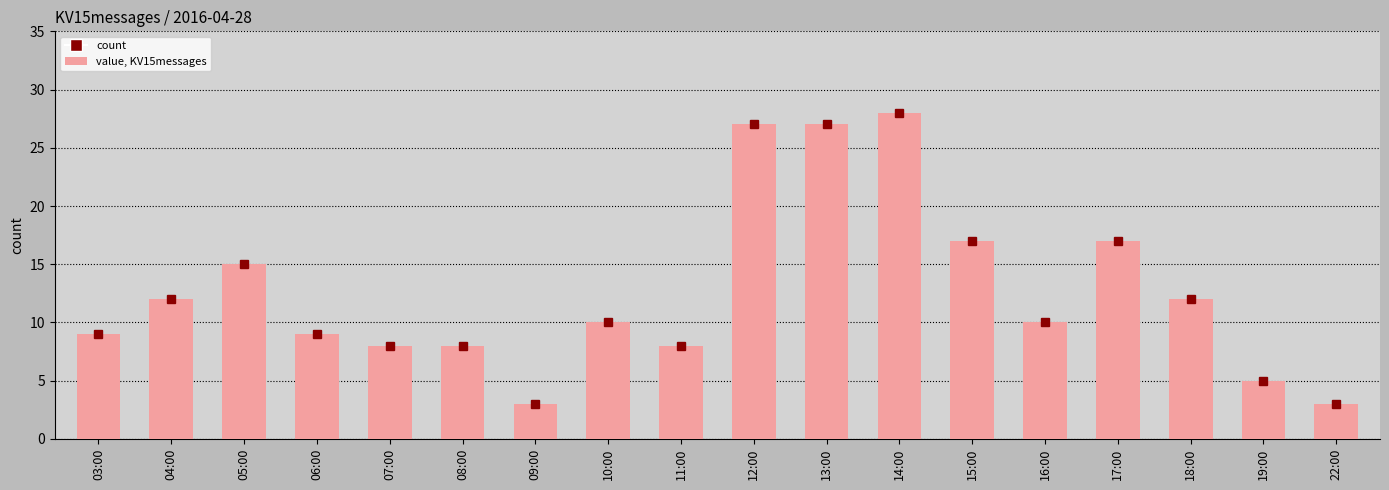

The value at 05:00 is 15. True or false?

True